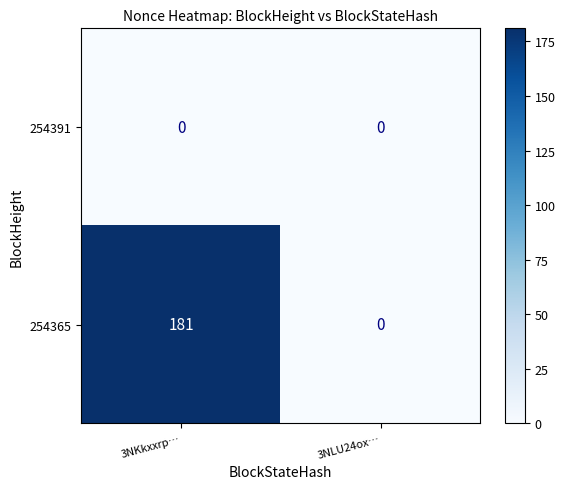

Count the number of data series in this chart.

2